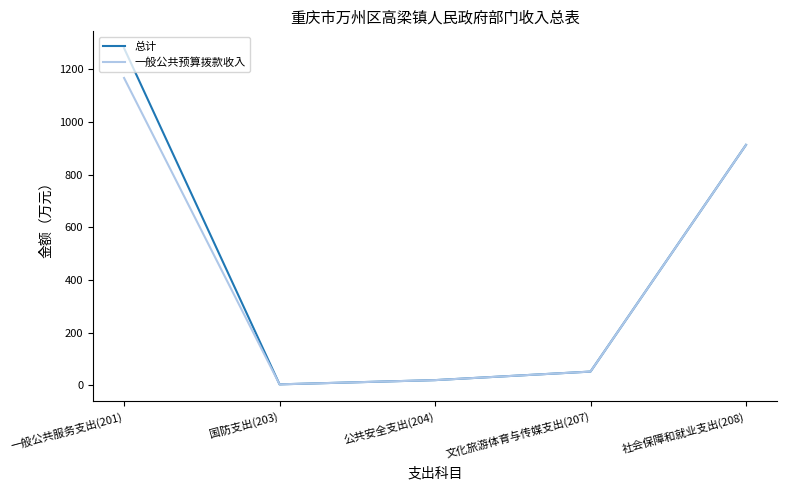

How many series are shown in this chart?

2